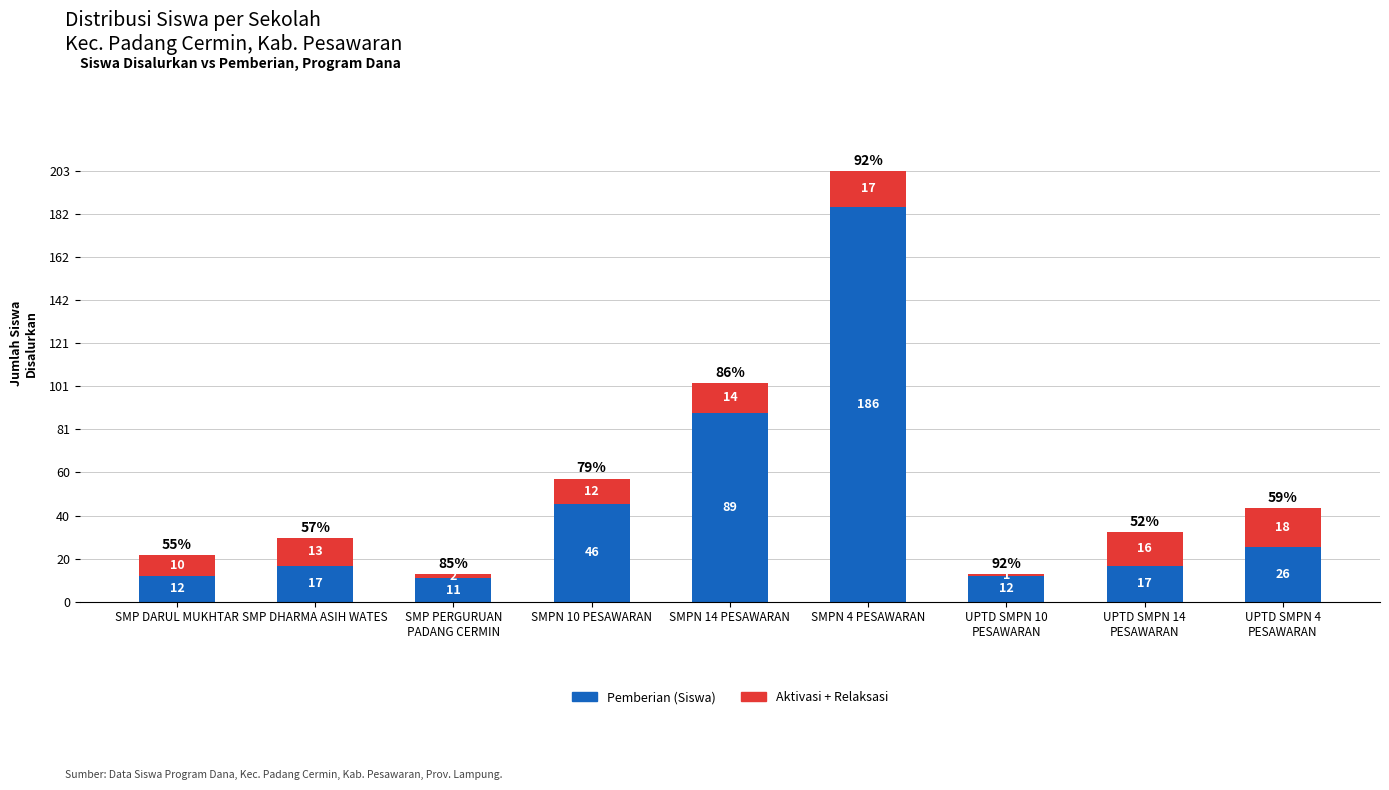

The value of Pemberian (Siswa) at SMPN 10 PESAWARAN is 81. True or false?

False